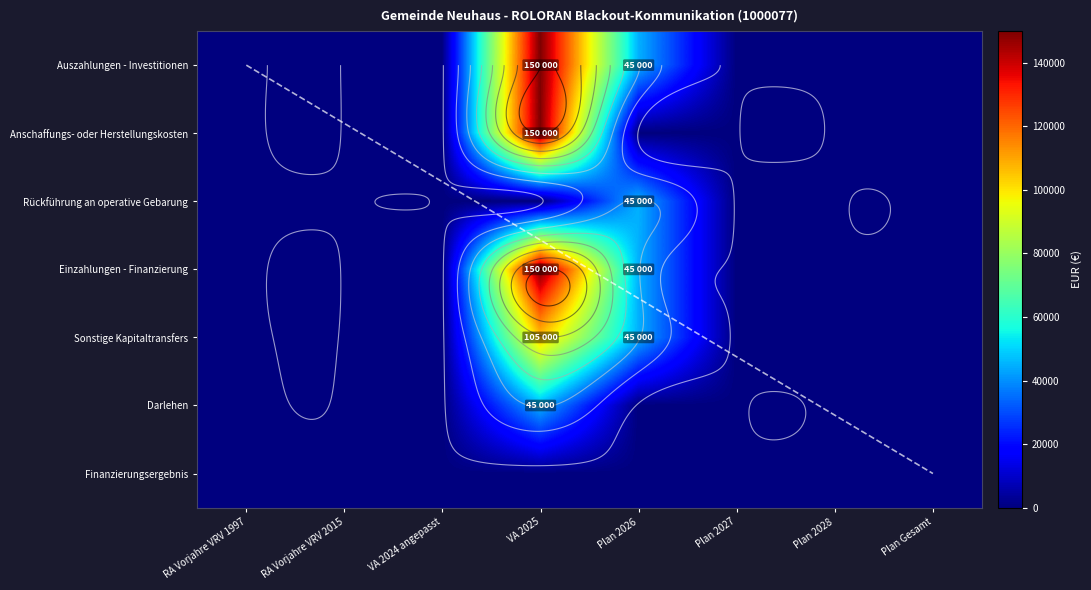

Is it true that Auszahlungen - Investitionen equals 33798 at VA 2025?

False